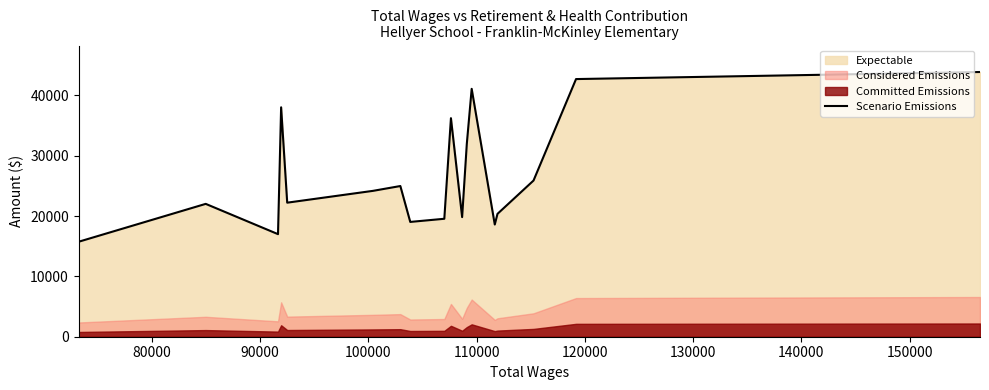

What is the maximum value for Scenario Emissions?

43860